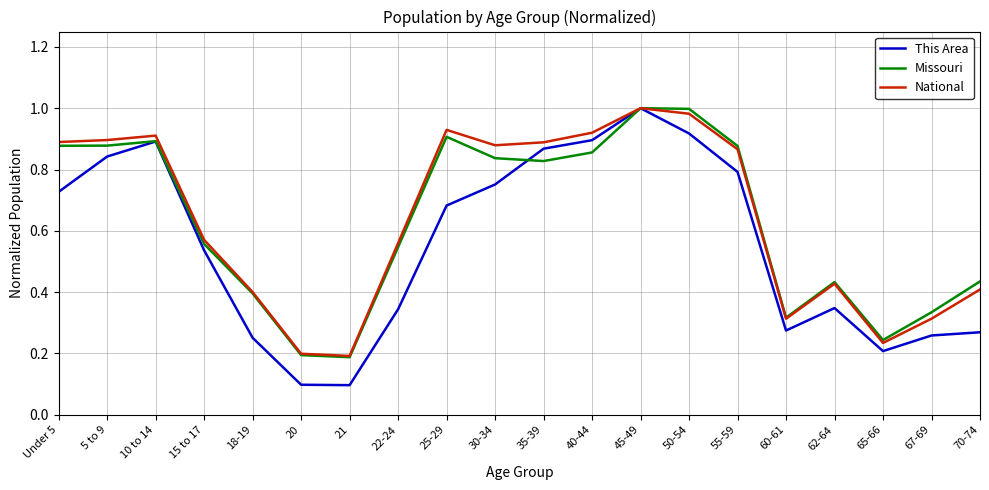

What is the smallest value displayed?

0.1